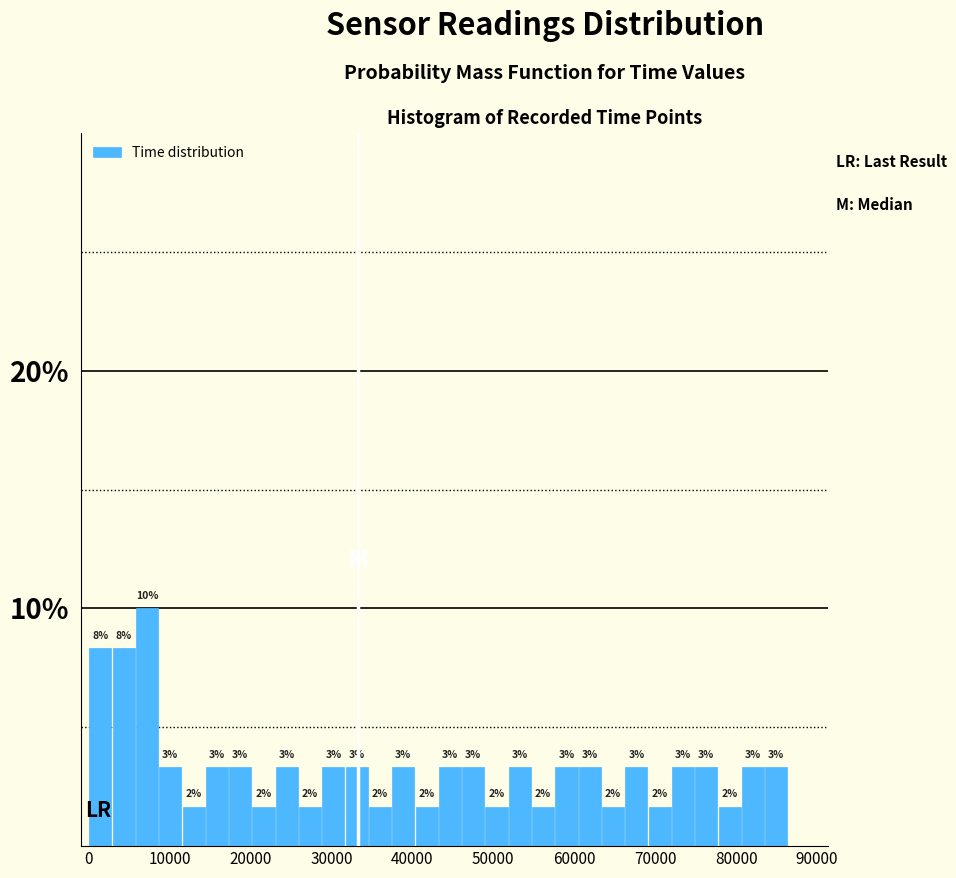

Around what value on the x-axis is the tallest bar? Give the approximate position of its centre, as read against the axis.

7000